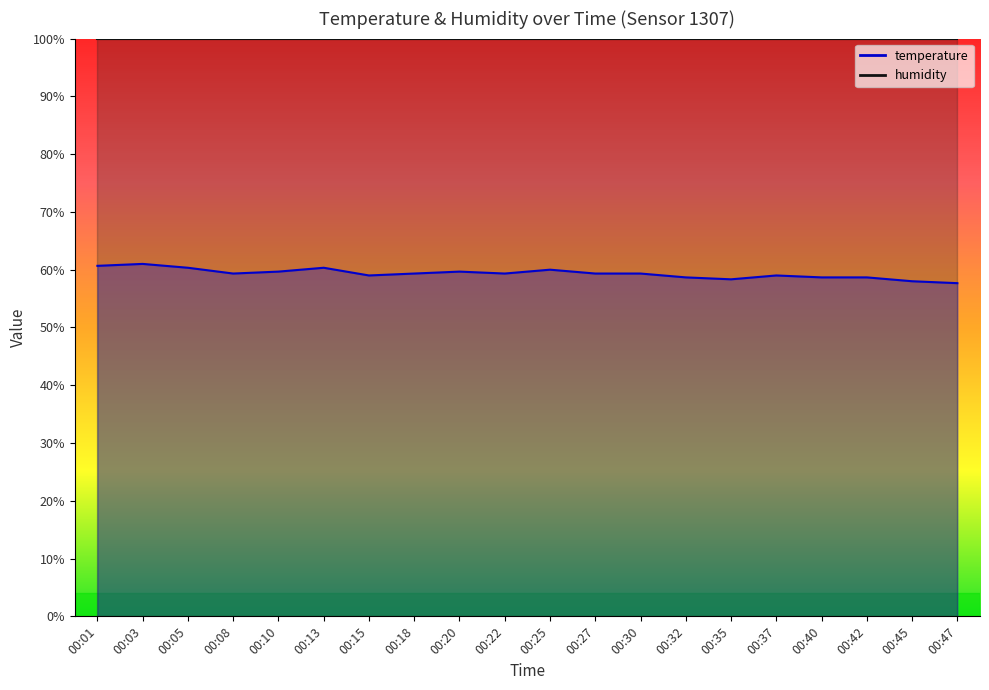

What is the maximum value shown in the chart?

61.0